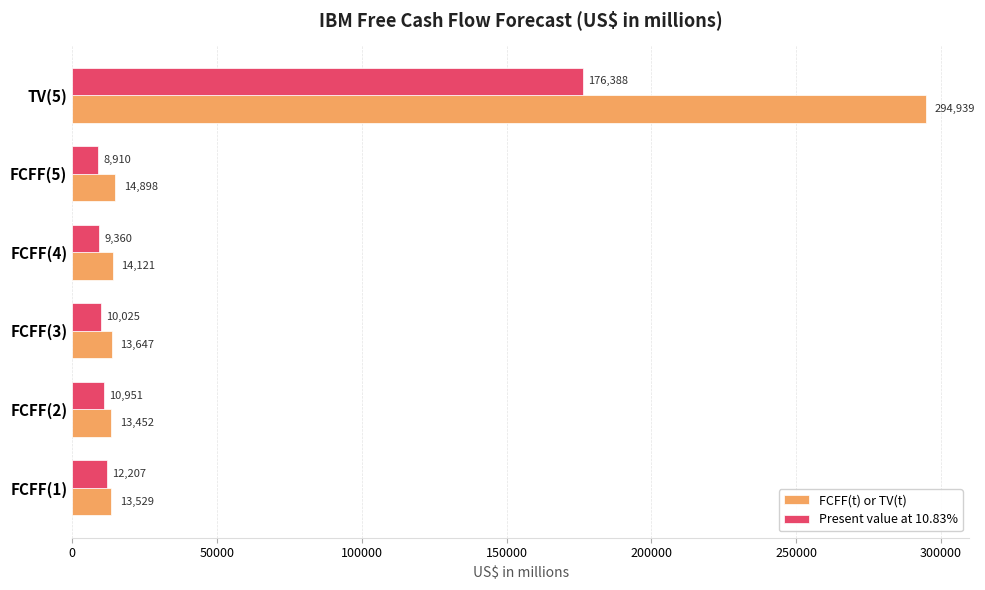

At which category does the chart reach its peak across all series?

TV(5)